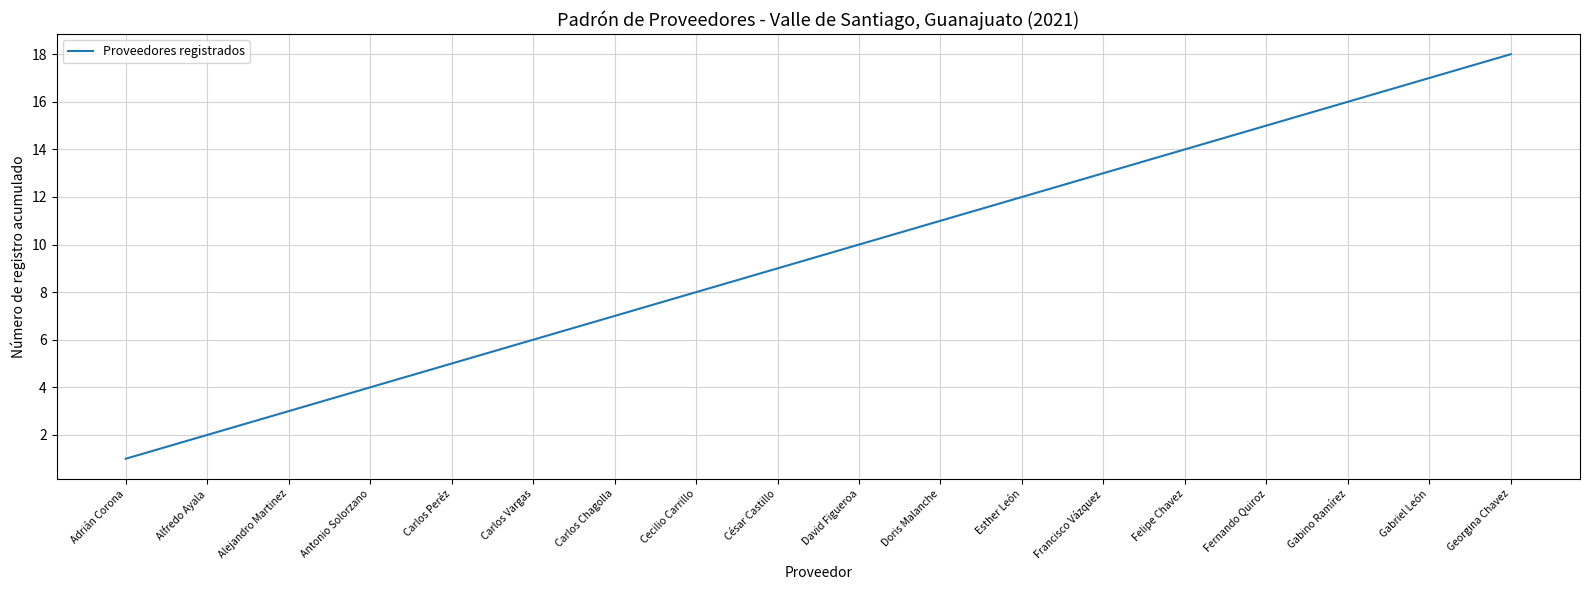

What is the sum of all values?

171